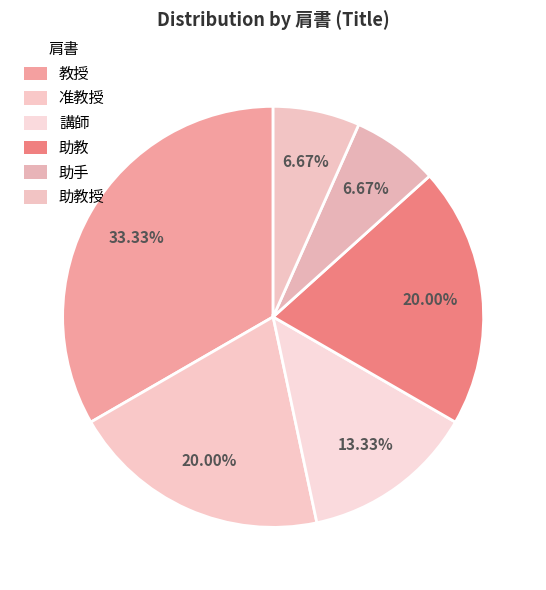

How many slices are in this pie chart?

6